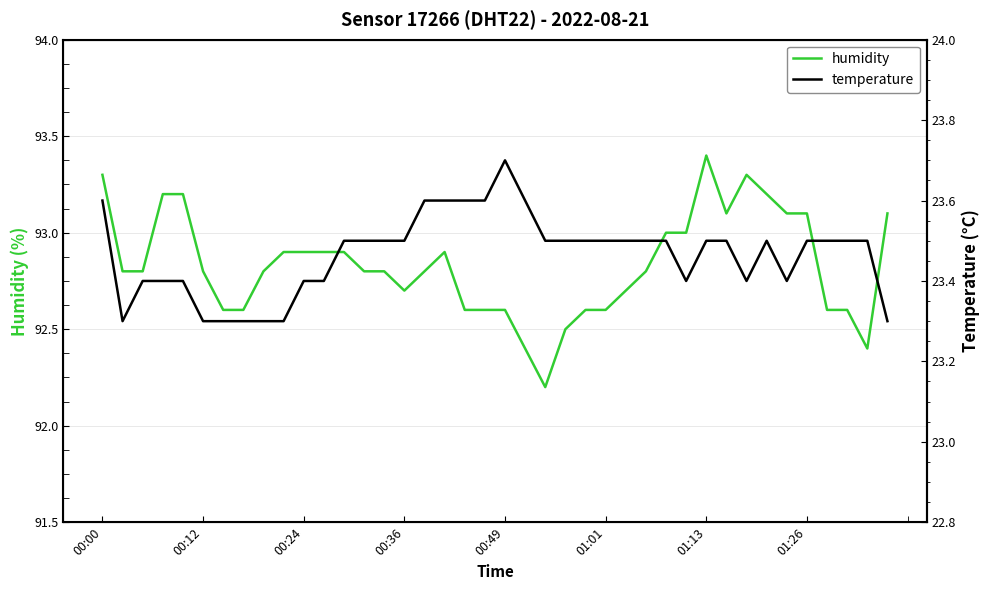

Reading left to right, extract all data points from this chart.

humidity: 93.3	92.8	92.8	93.2	93.2	92.8	92.6	92.6	92.8	92.9	92.9	92.9	92.9	92.8	92.8	92.7	92.8	92.9	92.6	92.6	92.6	92.4	92.2	92.5	92.6	92.6	92.7	92.8	93.0	93.0	93.4	93.1	93.3	93.2	93.1	93.1	92.6	92.6	92.4	93.1
temperature: 23.6	23.3	23.4	23.4	23.4	23.3	23.3	23.3	23.3	23.3	23.4	23.4	23.5	23.5	23.5	23.5	23.6	23.6	23.6	23.6	23.7	23.6	23.5	23.5	23.5	23.5	23.5	23.5	23.5	23.4	23.5	23.5	23.4	23.5	23.4	23.5	23.5	23.5	23.5	23.3